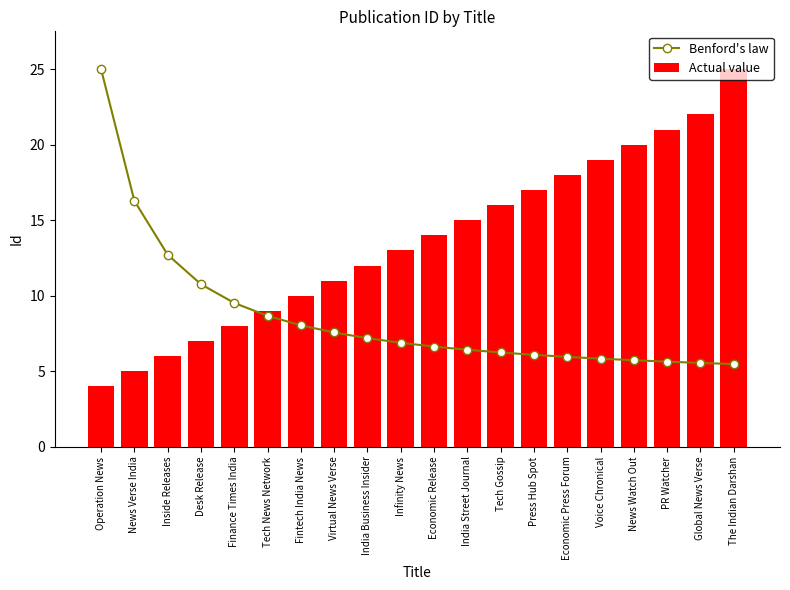

What is the difference between the Actual value values at Desk Release and Tech News Network?

2